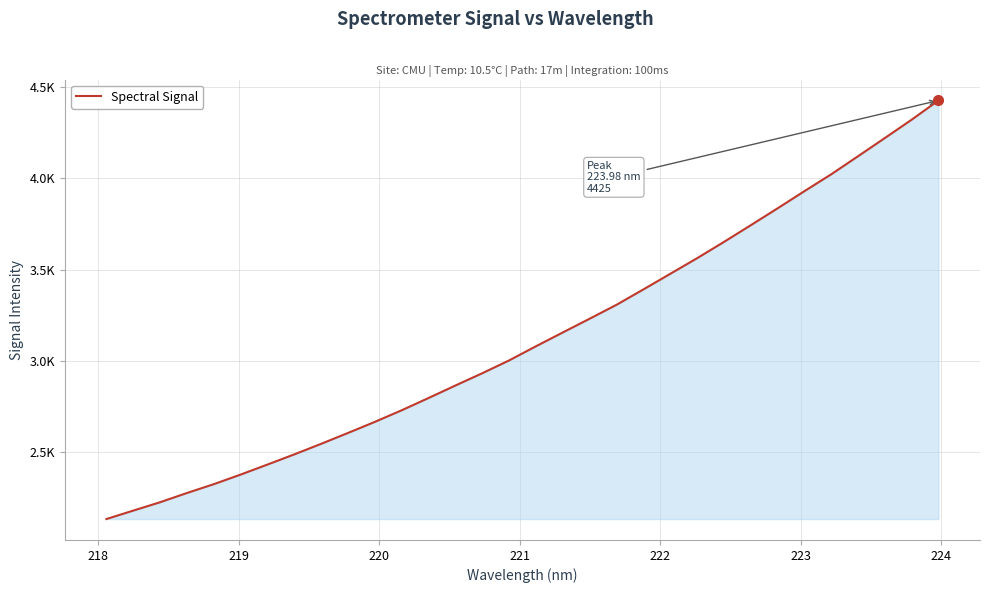

Does the chart display data point markers on the line(s)?

No